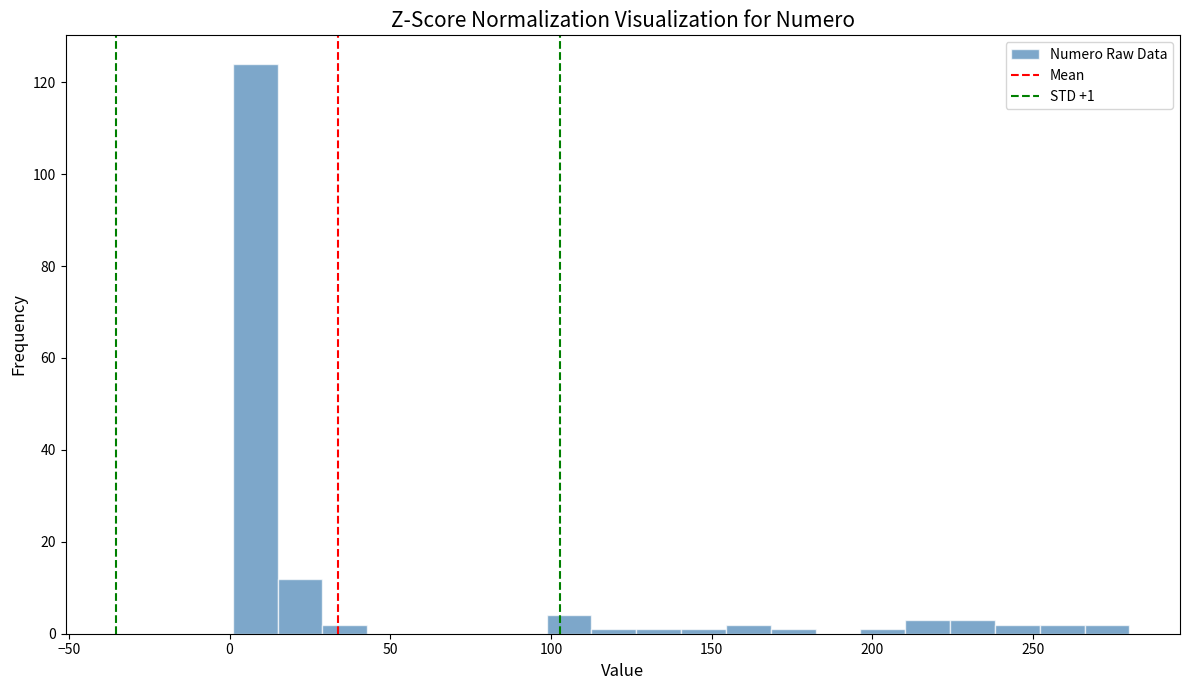

Read against the x-axis, roughly where is the centre of the tallest bar?

10